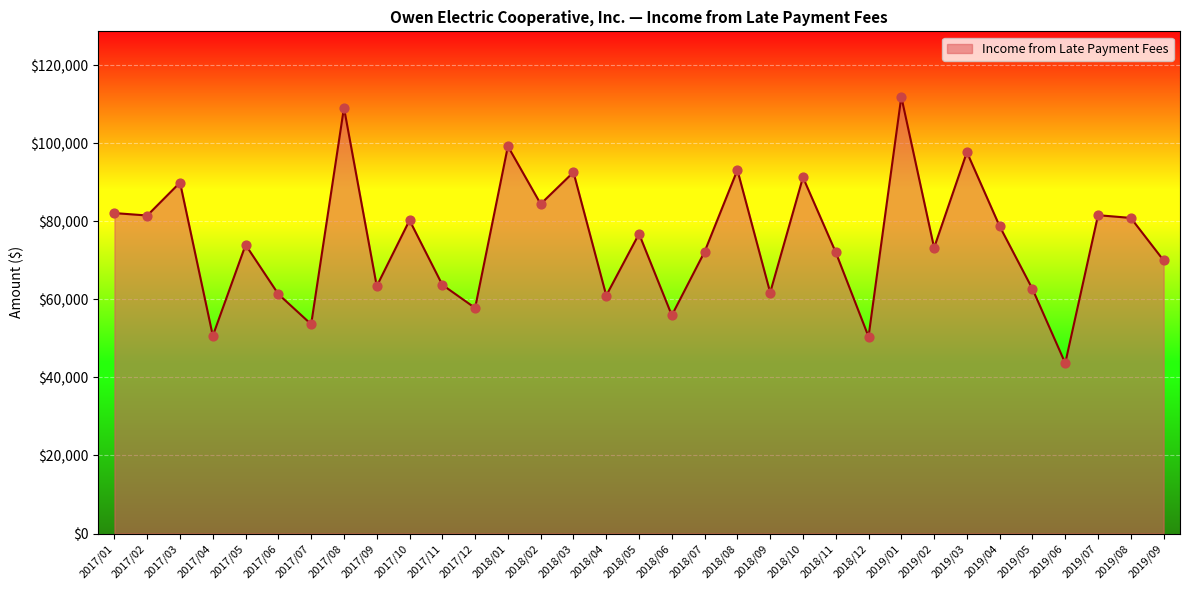

Approximately how many times larger is the value at 2019/02 compared to 2017/12?

1.3